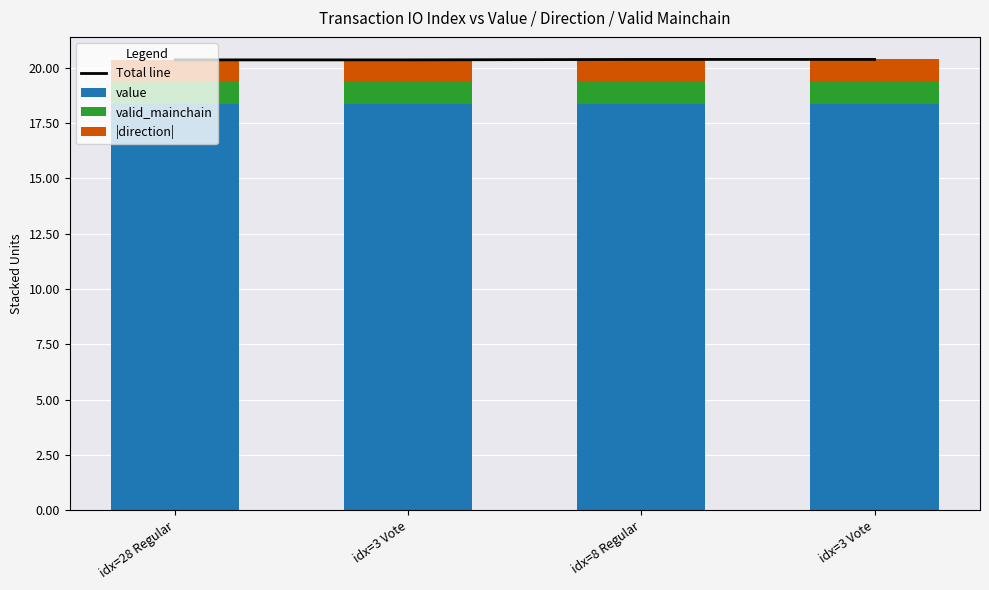

What is the approximate value of |direction| at idx=3 Vote?

1.0